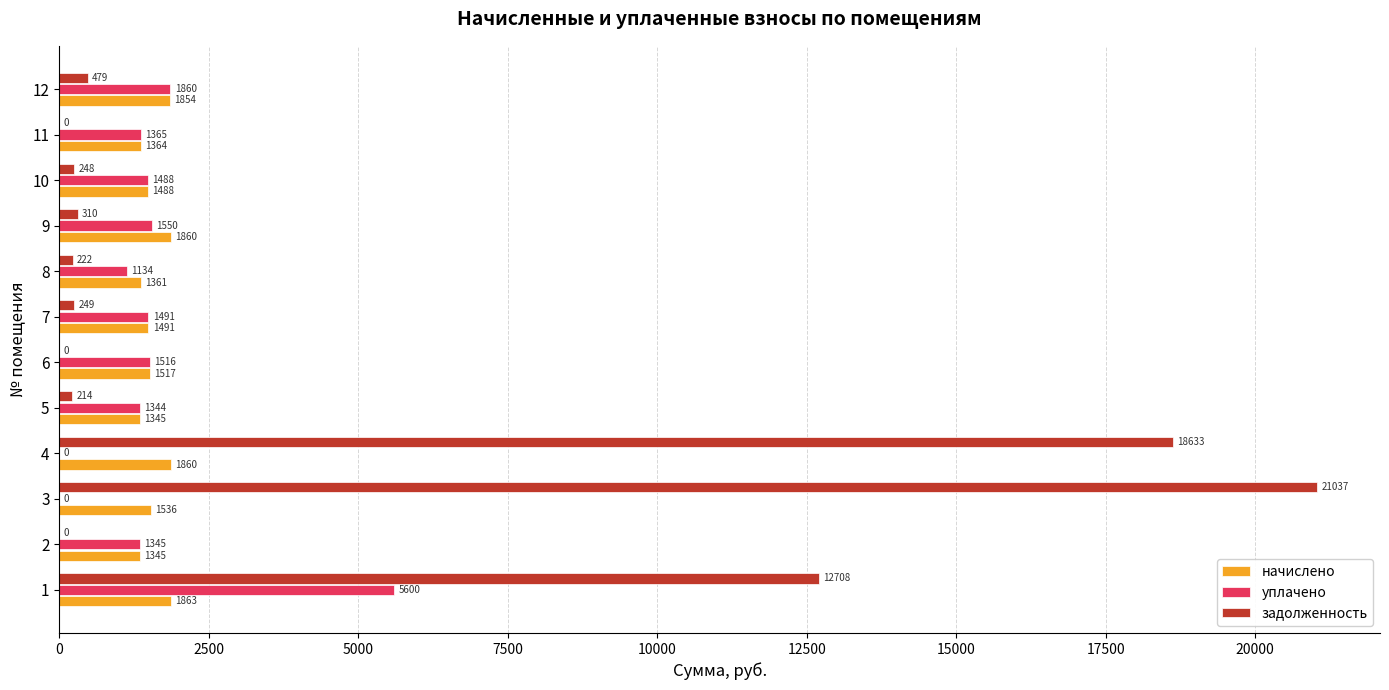

Which series changed the most between 1 and 5?

задолженность